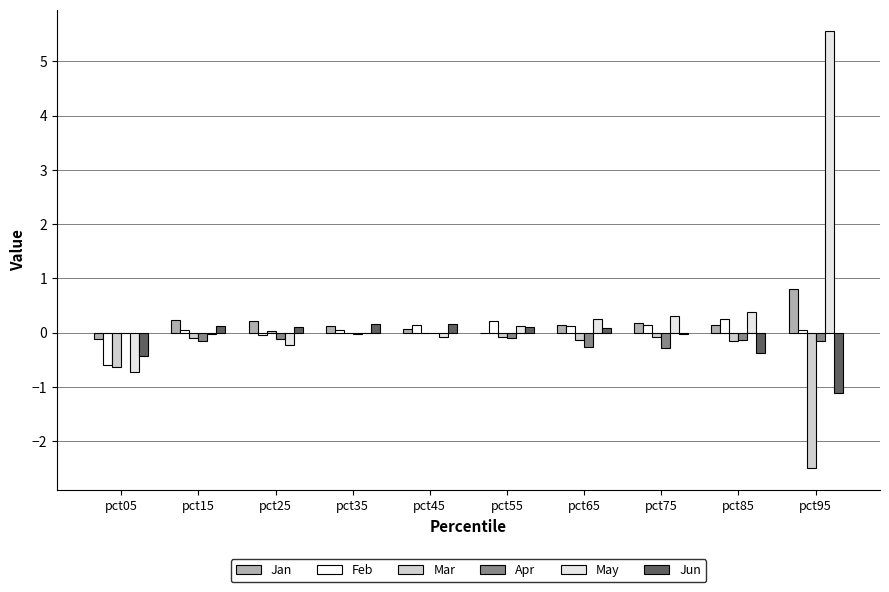

Between pct75 and pct95, which series saw the biggest shift?

May